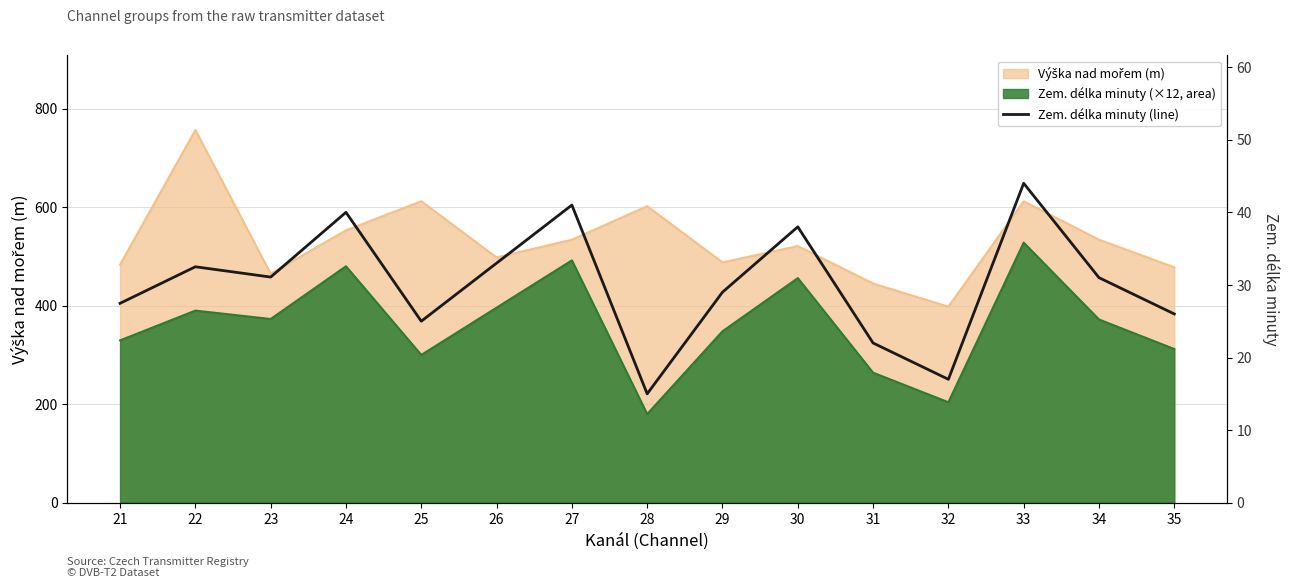

True or false: the data shows 31.0 at 34.

True